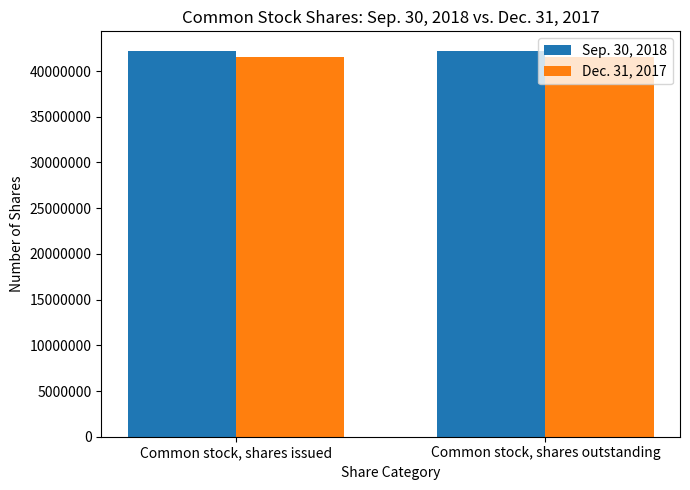

True or false: Sep. 30, 2018 has a value of 42230851 at Common stock, shares issued.

True